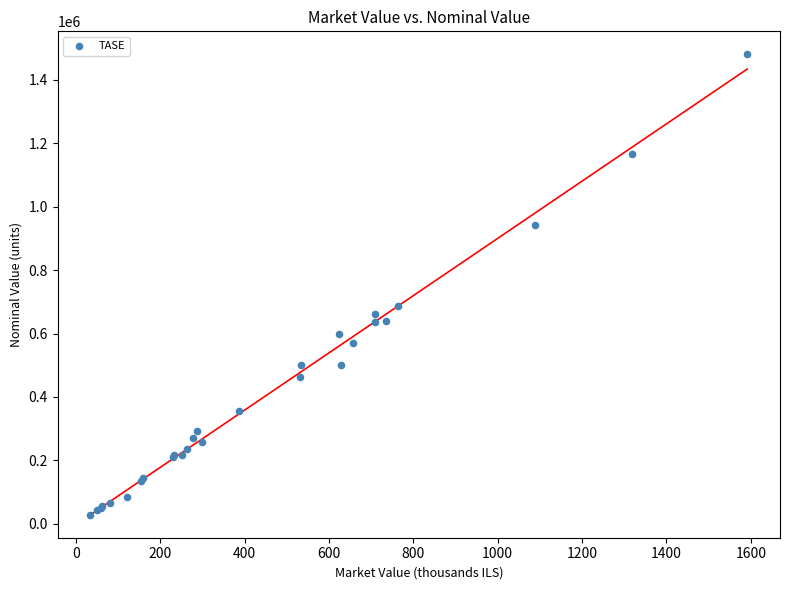

What Y value in the scatter plot is closest to 754565?

687741.0